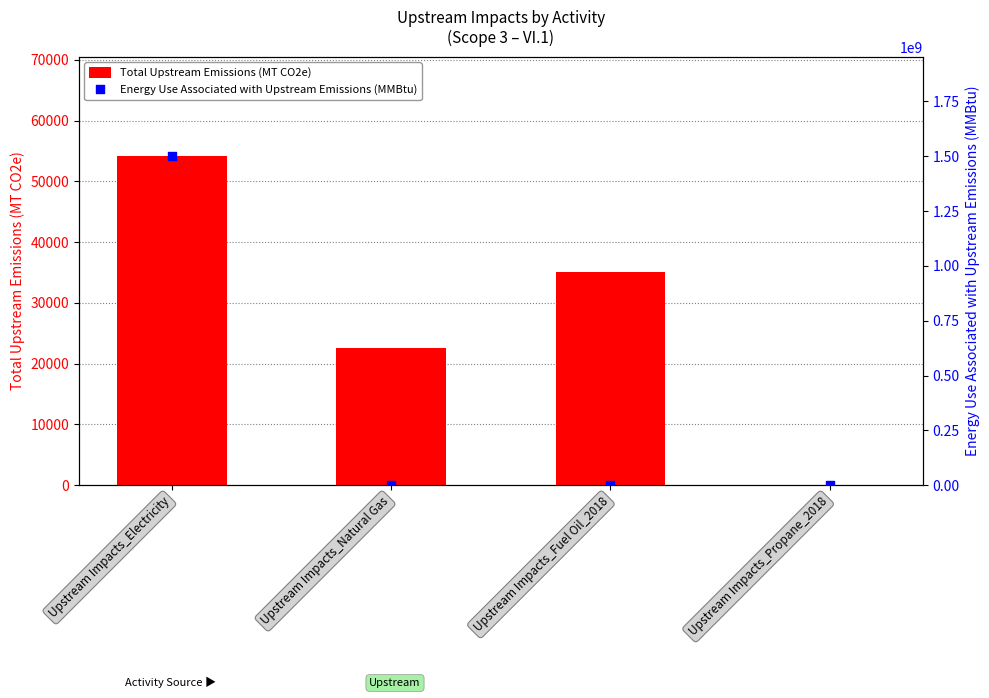

Which series has the largest Y range (max minus min)?

Energy Use Associated with Upstream Emissions (MMBtu)